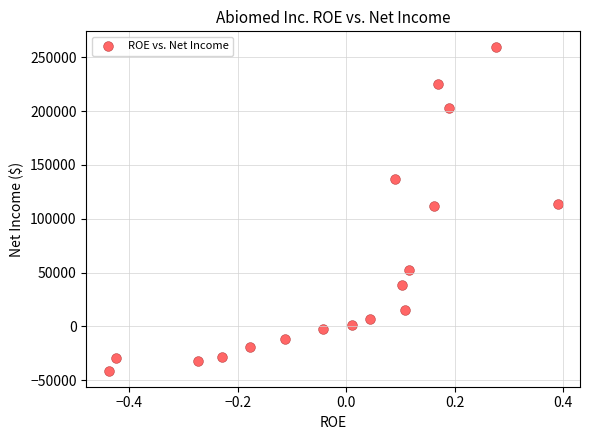

What is the range of Y values (max minus min)?

299946